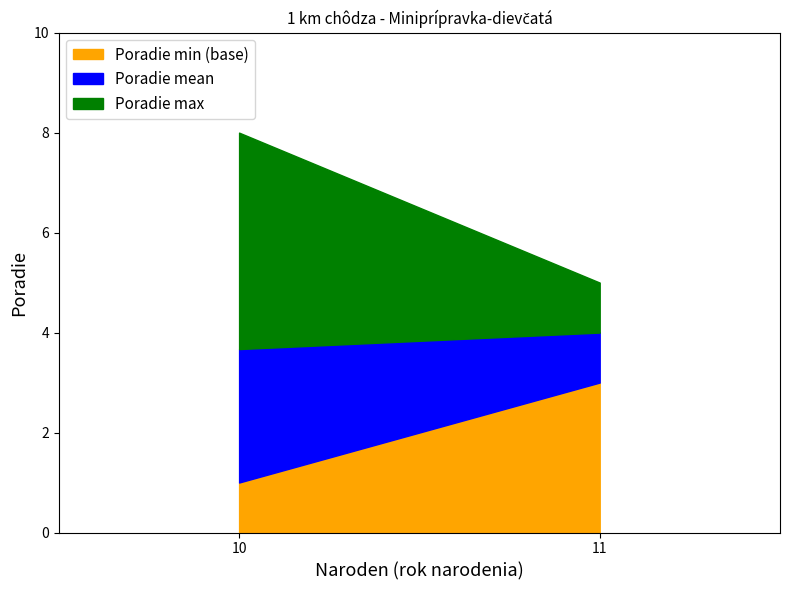

At which category is the sum across all series the highest?

10